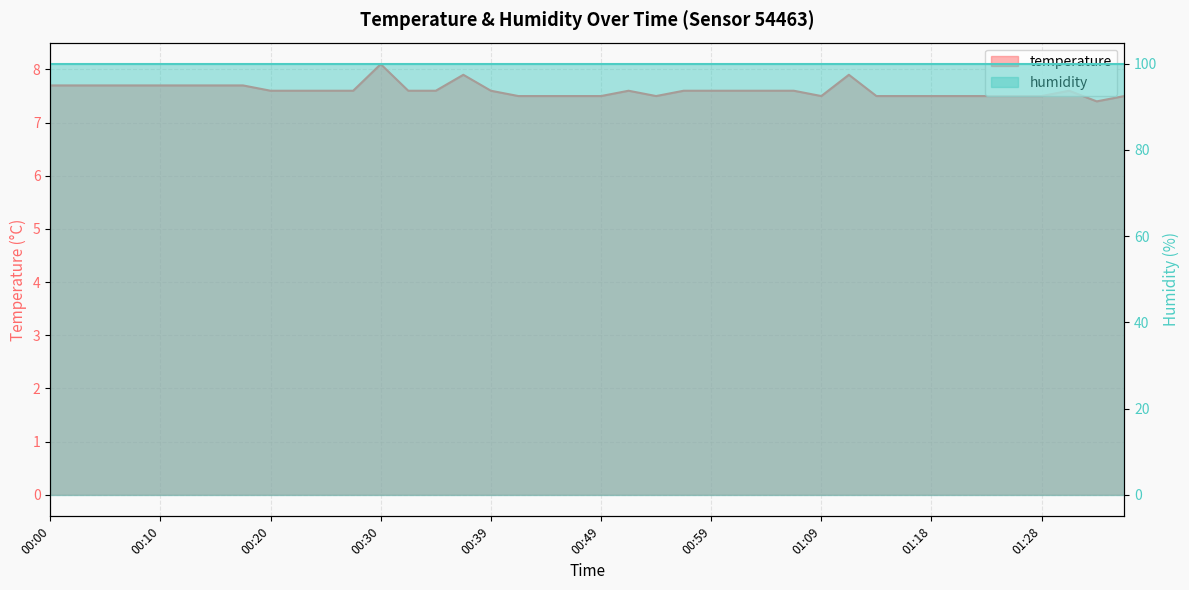

At which label is the value closest to 7?

01:33